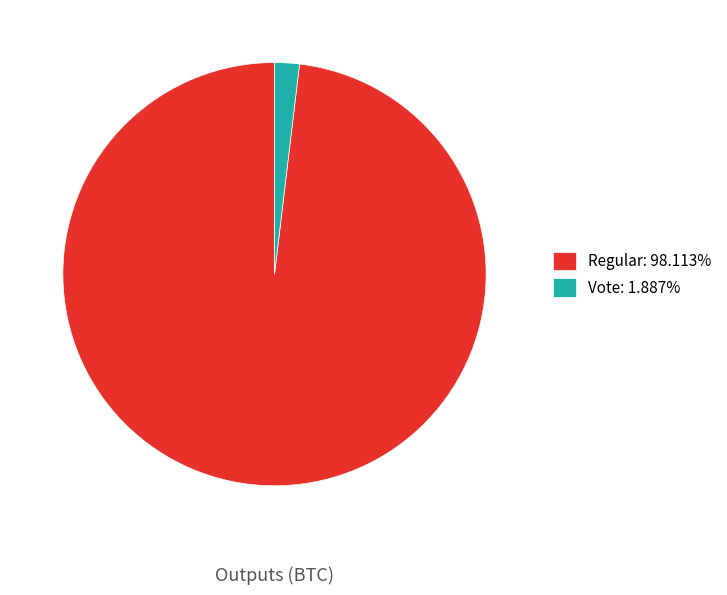

Is there any slice that represents more than half of the pie?

Yes